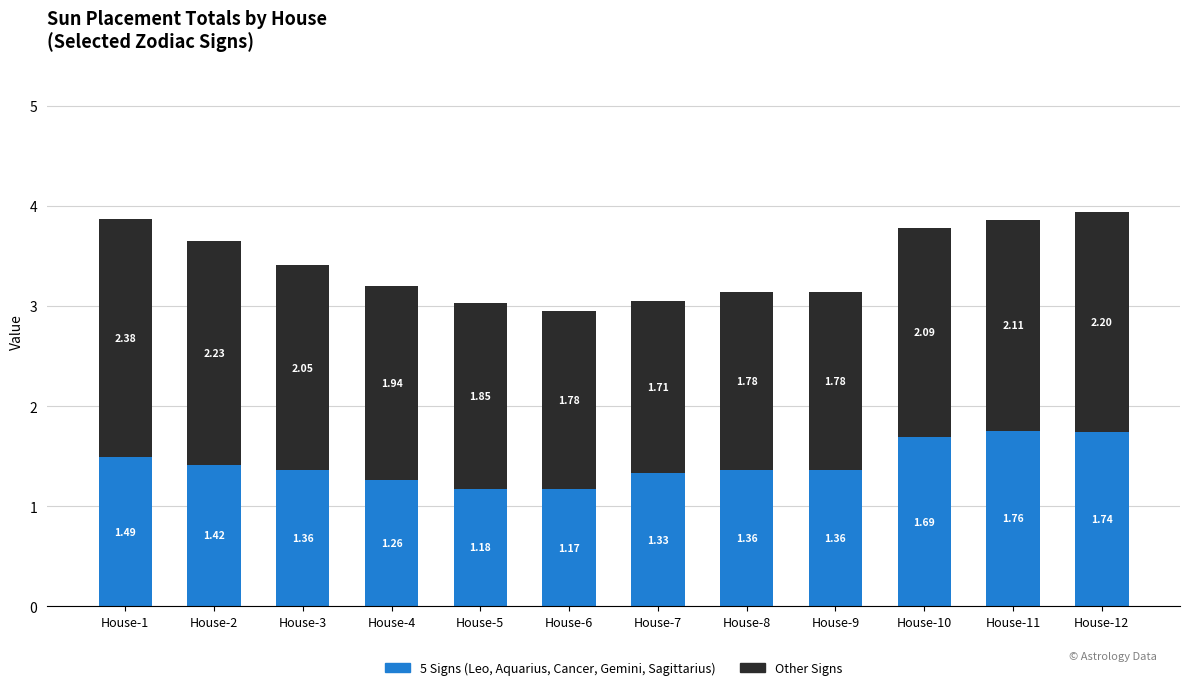

At which category is the sum across all series the highest?

House-12